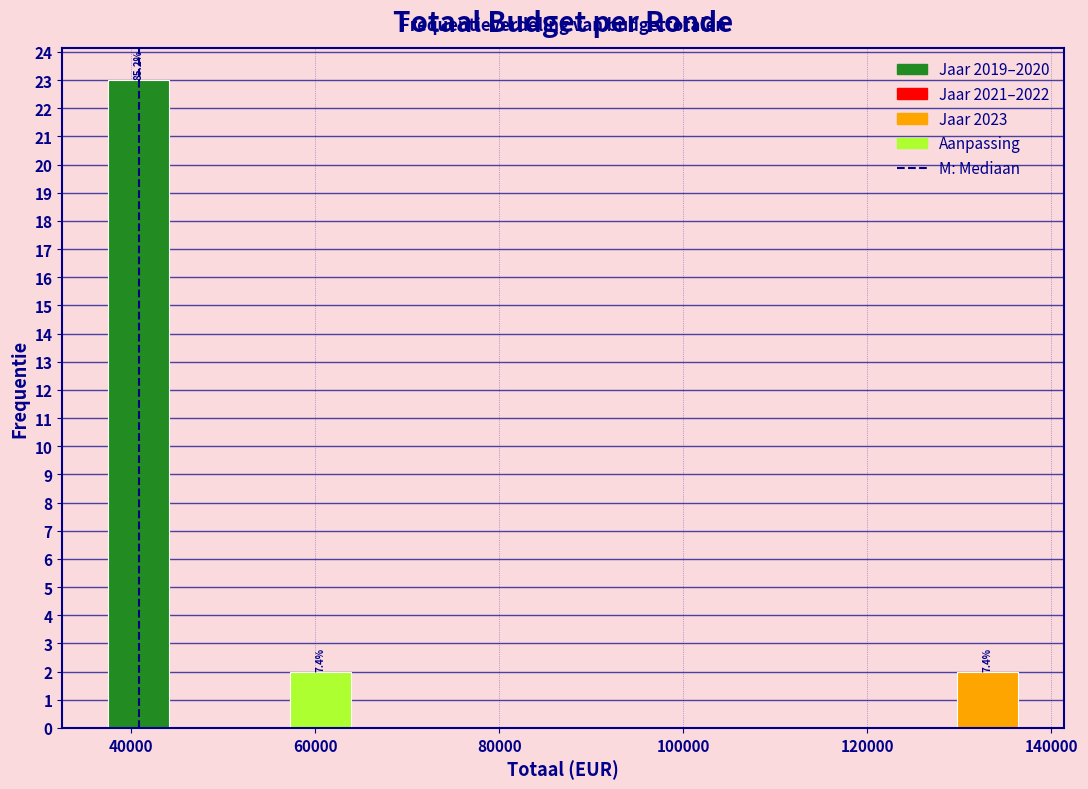

Read against the x-axis, roughly where is the centre of the tallest bar?

40000